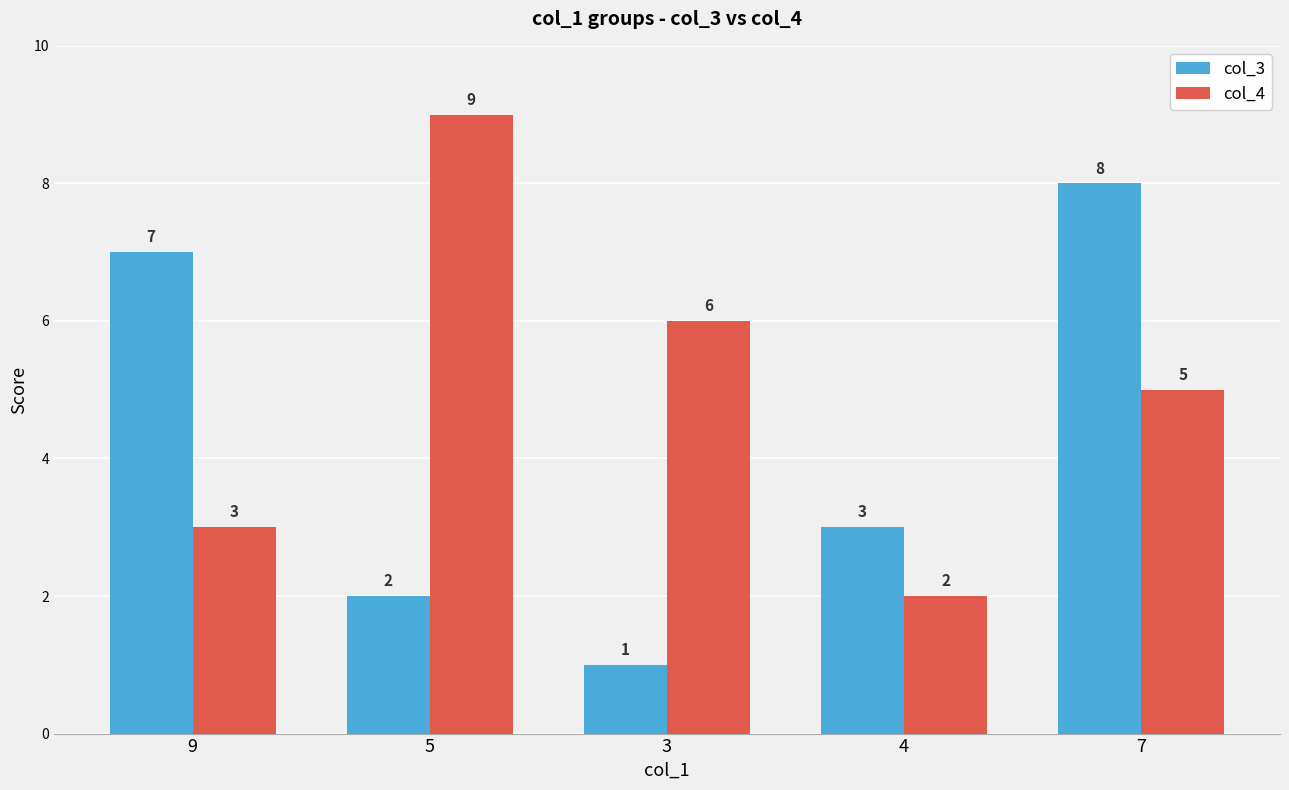

List the labels in order of col_4 value, smallest first.

4, 9, 7, 3, 5